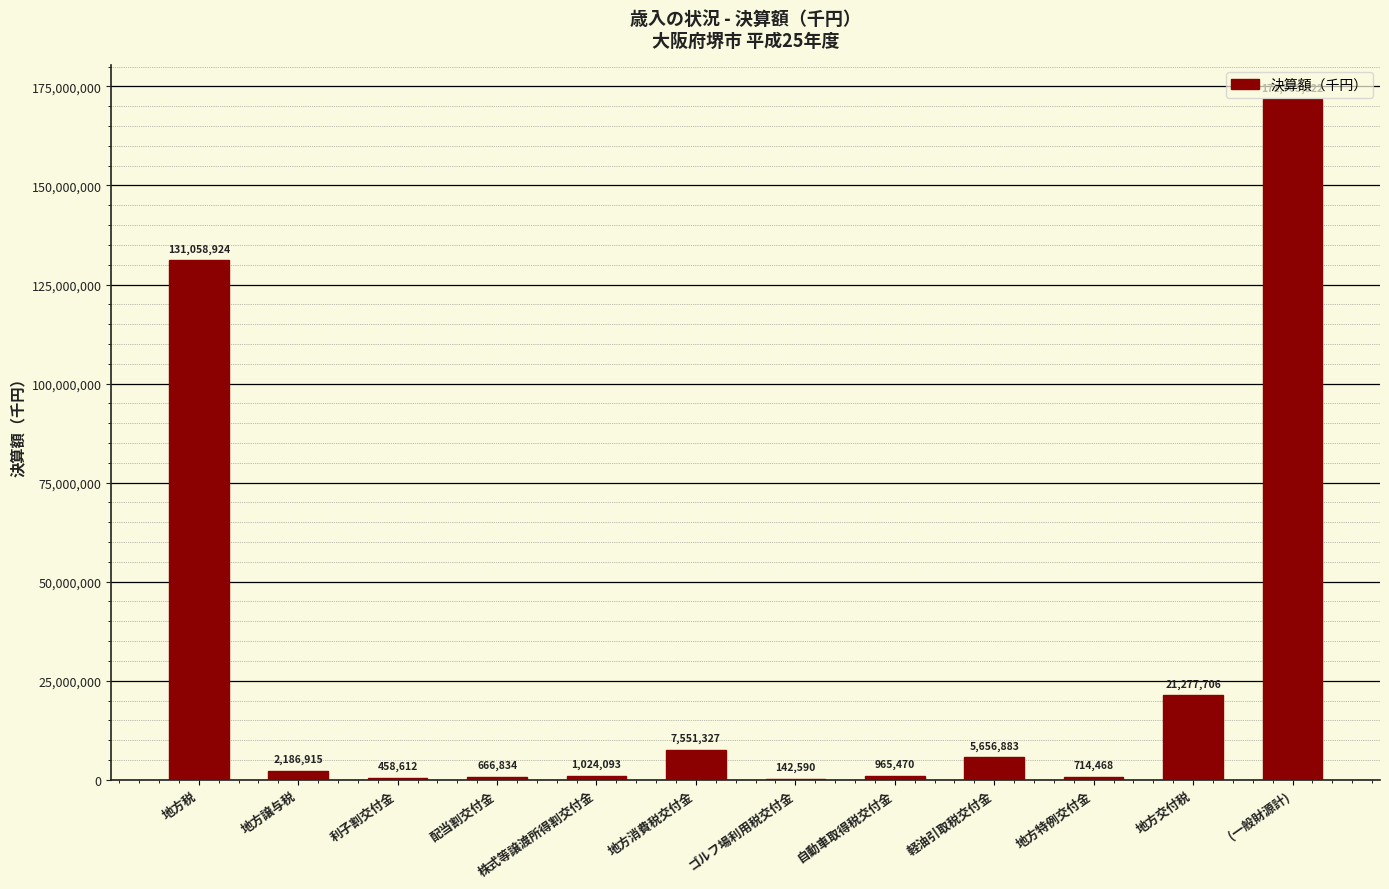

Count the number of categories in the chart.

12